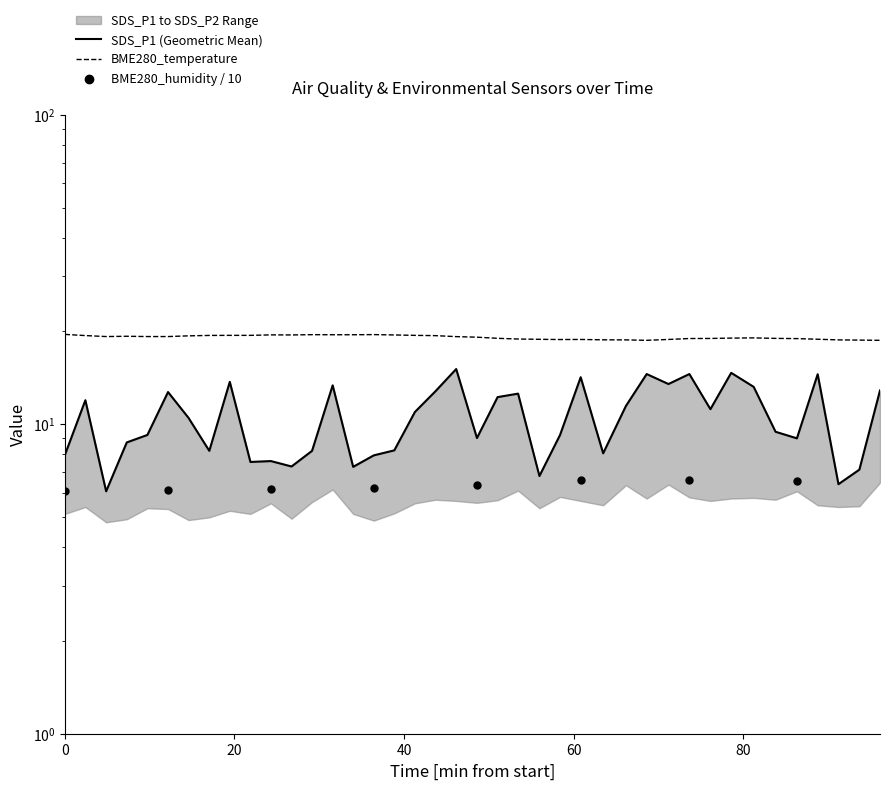

Which series contains the highest Y value?

BME280_temperature